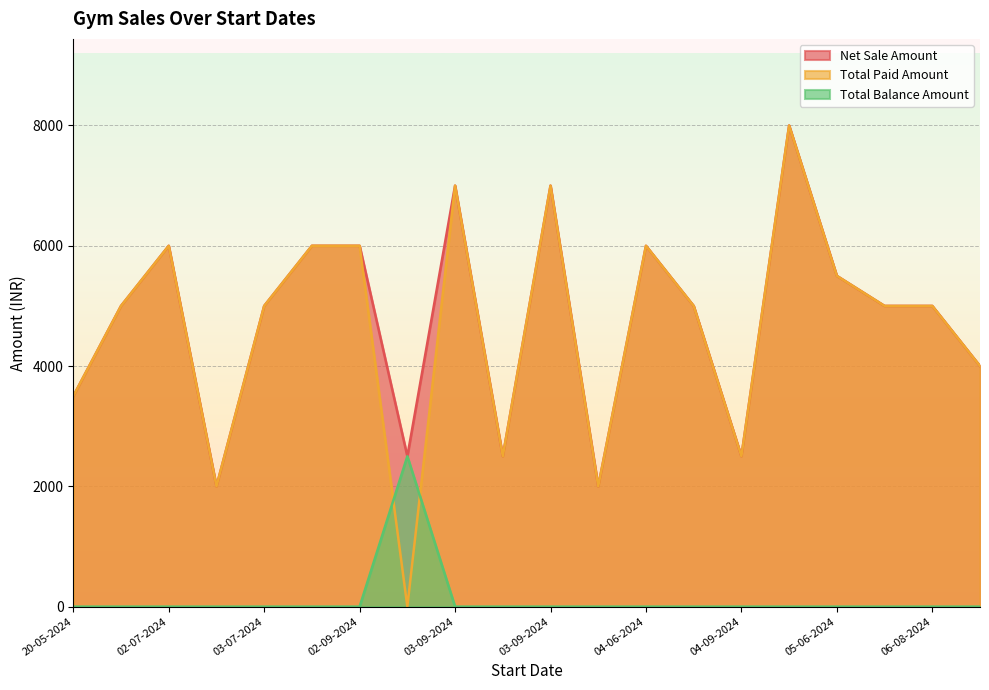

What are all the series names shown in the legend?

Net Sale Amount, Total Paid Amount, Total Balance Amount